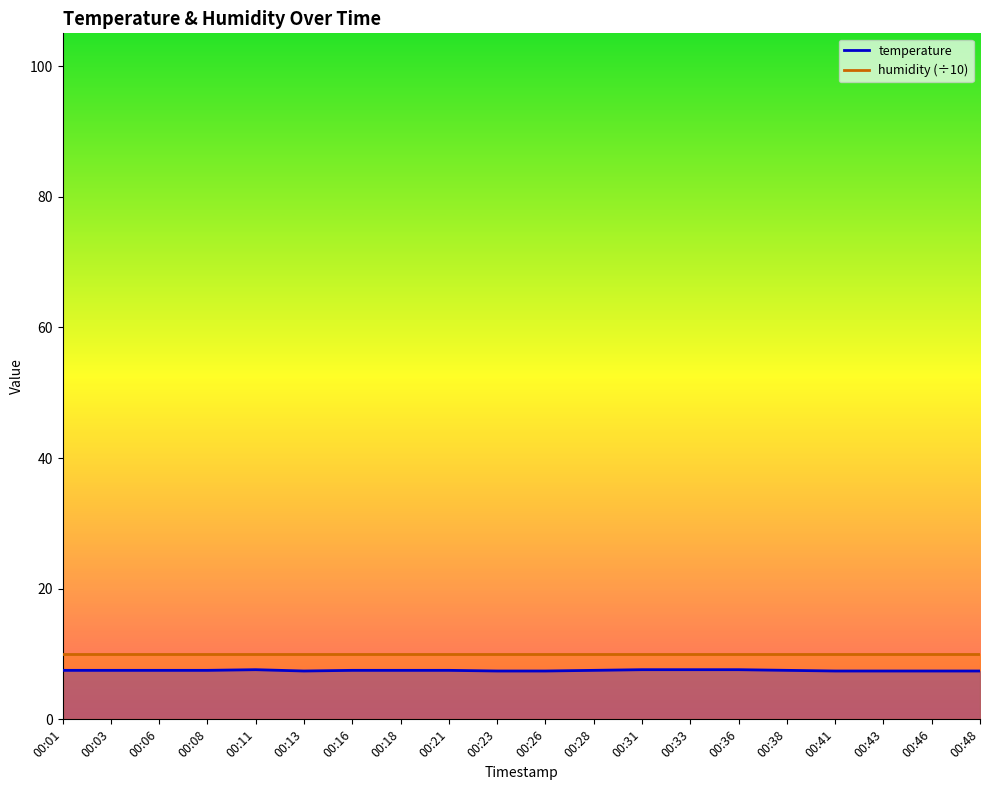

Reading left to right, what are all the values shown in this chart?

00:01=7.5	00:03=7.5	00:06=7.5	00:08=7.5	00:11=7.6	00:13=7.4	00:16=7.5	00:18=7.5	00:21=7.5	00:23=7.4	00:26=7.4	00:28=7.5	00:31=7.6	00:33=7.6	00:36=7.6	00:38=7.5	00:41=7.4	00:43=7.4	00:46=7.4	00:48=7.4